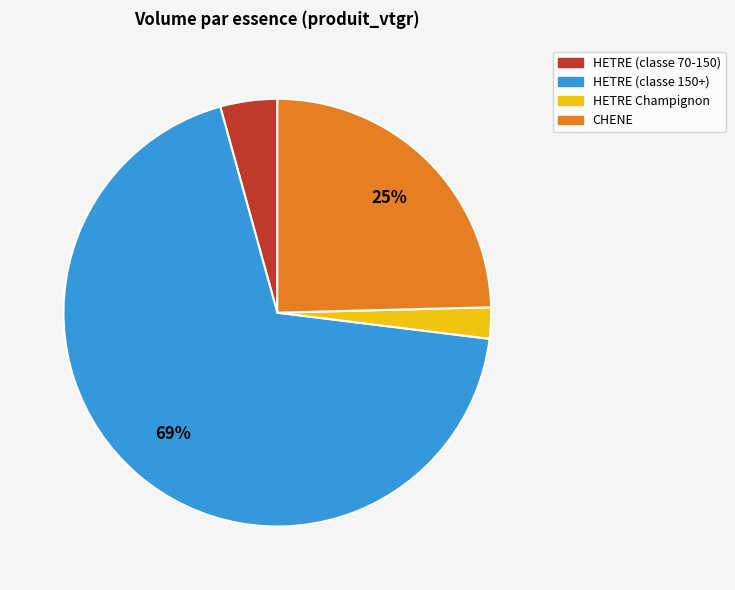

Does any single category account for the majority?

Yes